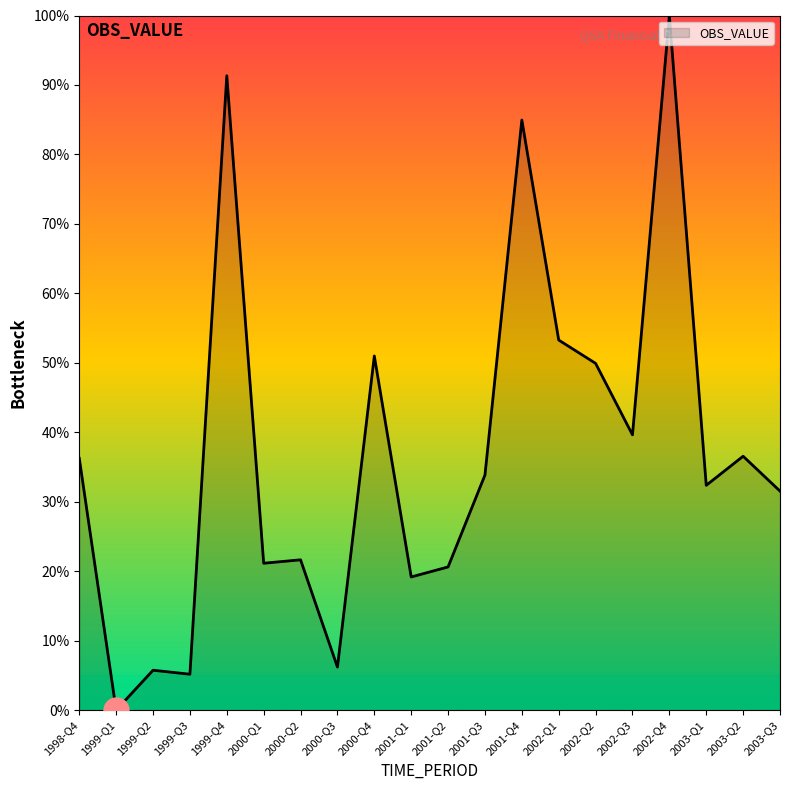

What position from the right is 1999-Q2?

18